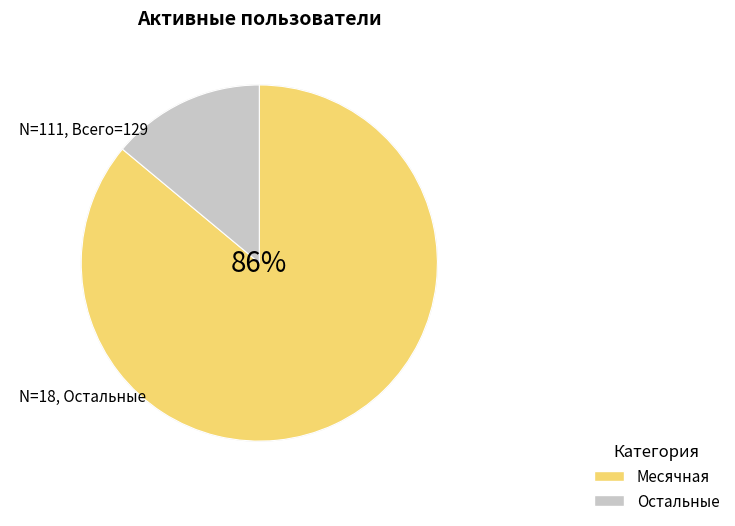

Rank the categories by value from highest to lowest.

Месячная, Остальные